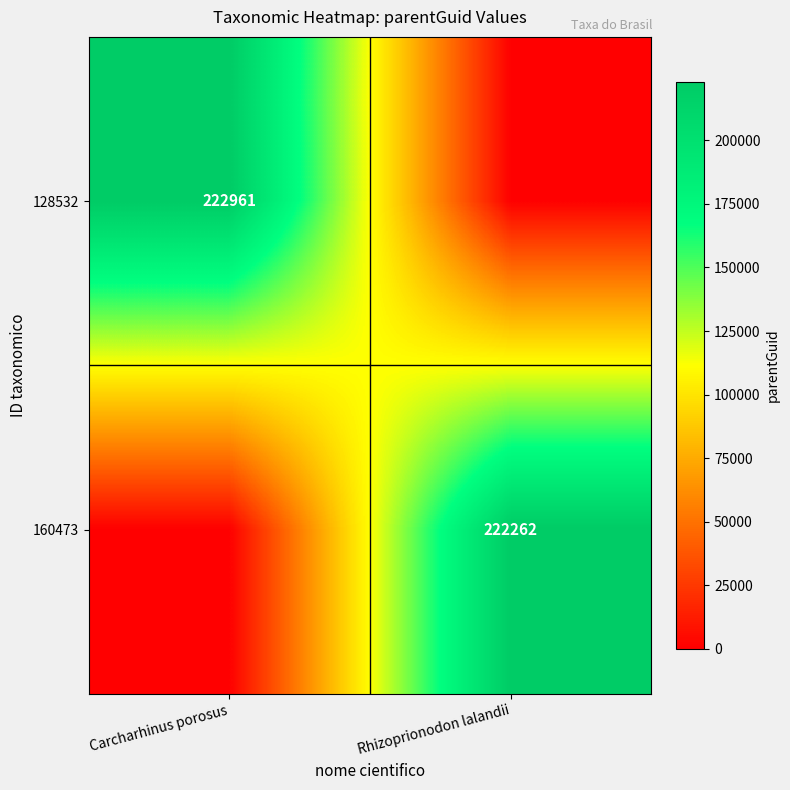

Is it true that 160473 equals 84879 at Rhizoprionodon lalandii?

False